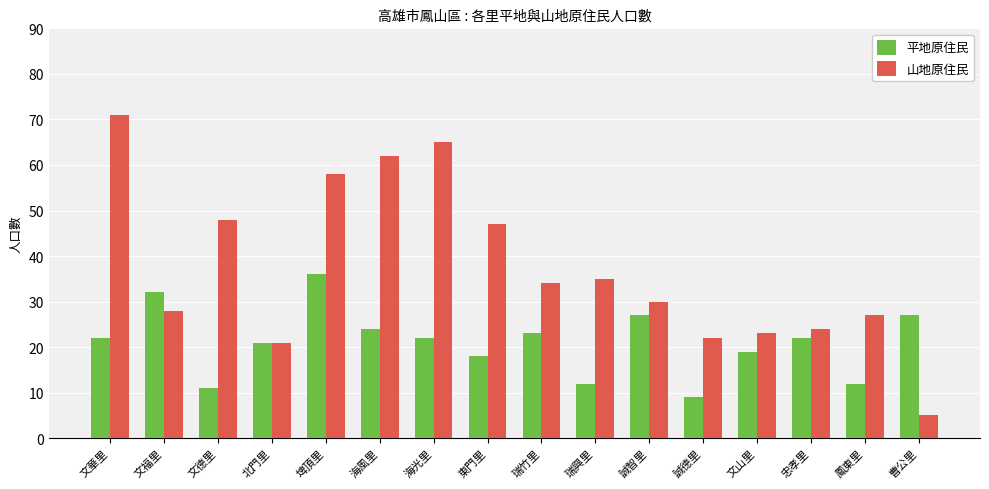

What is the maximum value for 平地原住民?

36